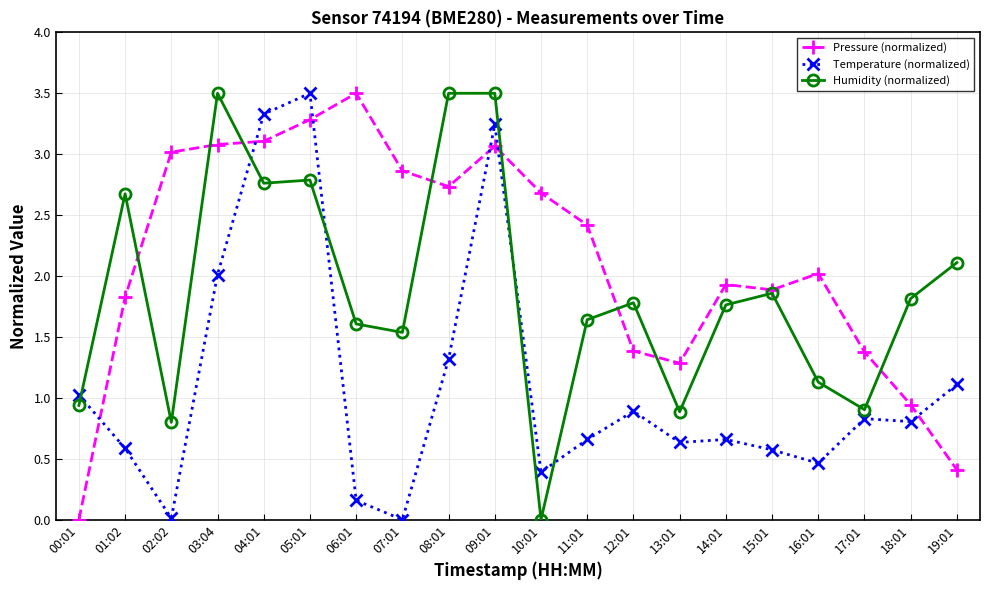

Between which two adjacent categories do Temperature (normalized) and Humidity (normalized) first intersect?

00:01 and 01:02